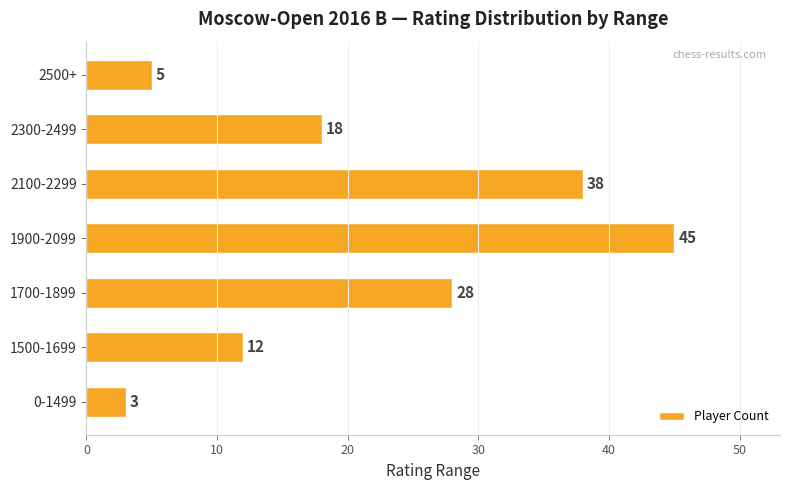

What is the ratio of the value at 1900-2099 to the value at 1700-1899?

1.6